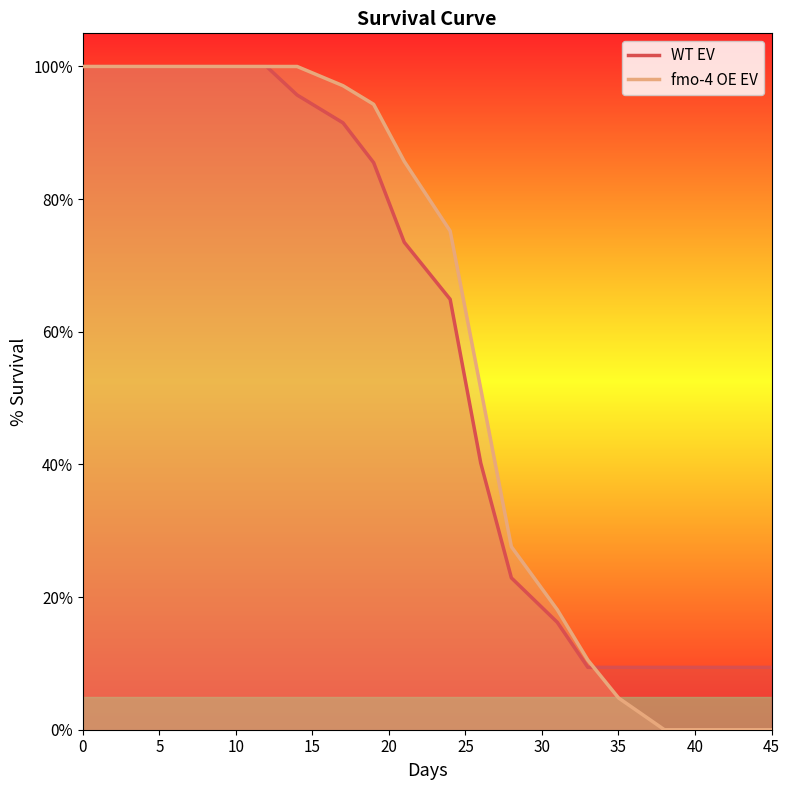

Rank the series by their maximum value, from highest to lowest.

WT EV, fmo-4 OE EV